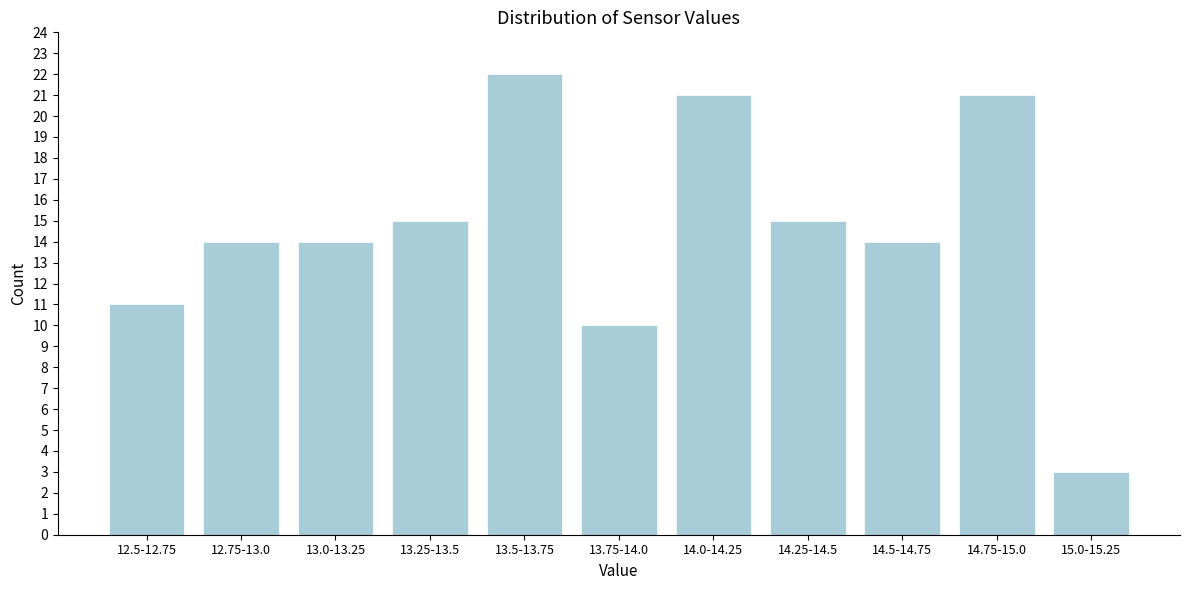

Reading right to left, extract all data points from this chart.

15.0-15.25=3	14.75-15.0=21	14.5-14.75=14	14.25-14.5=15	14.0-14.25=21	13.75-14.0=10	13.5-13.75=22	13.25-13.5=15	13.0-13.25=14	12.75-13.0=14	12.5-12.75=11